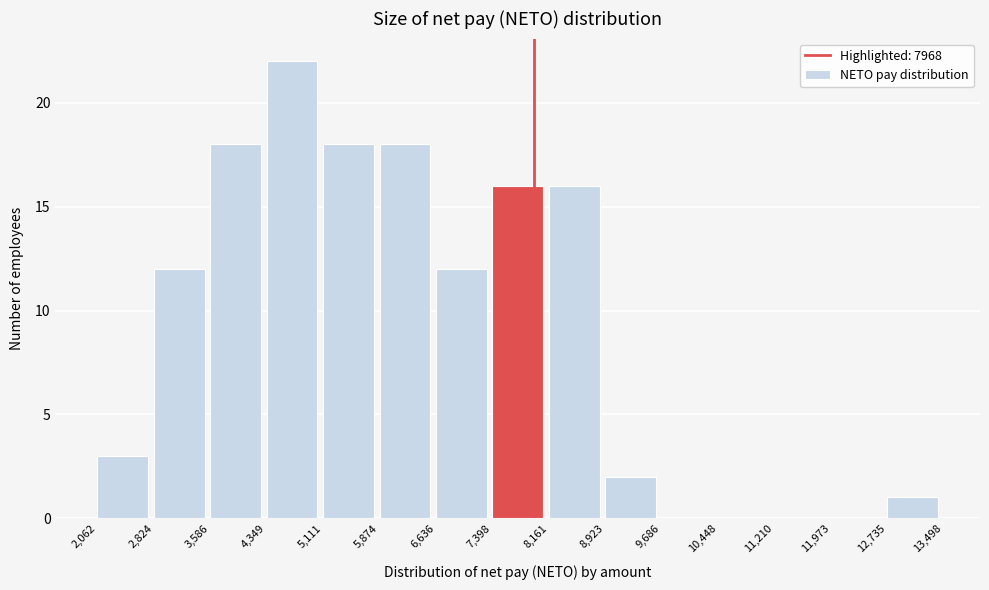

Over which range of the x-axis is the bar tallest?

4,349 to 5,111